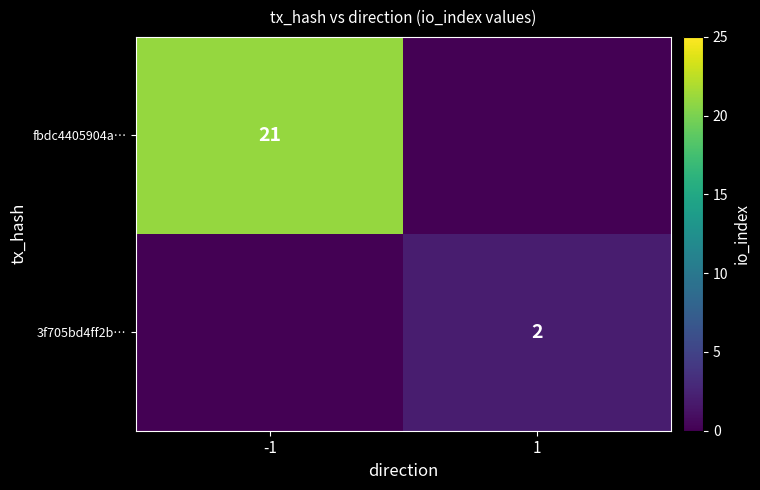

True or false: 3f705bd4ff2b… has a value of 3 at 1.

False